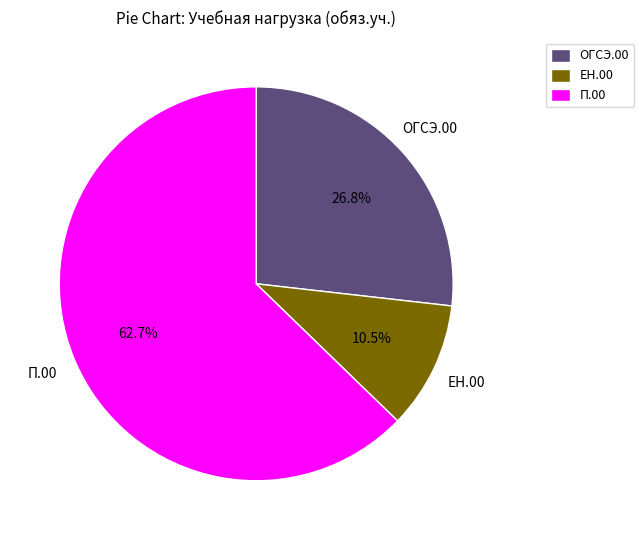

To the nearest percent, what is the difference between the largest and smallest slice percentages?

52%